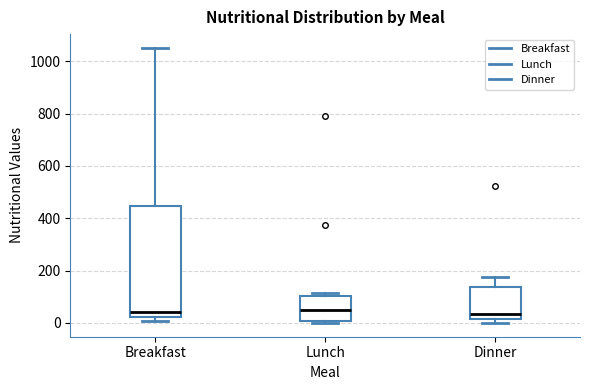

Reading left to right, transcribe this box plot: for each box, give where its median line is, the range the box spans, and where its two whiskers end, as read against the y-axis. The values are not printed on the chart, so give them approximately, as read against the axis.

Breakfast: median 40, box 20 to 440, whiskers 0 to 1060
Lunch: median 40, box 0 to 100, whiskers 0 (just below the box's lower edge) to 120
Dinner: median 40, box 20 to 140, whiskers 0 to 180